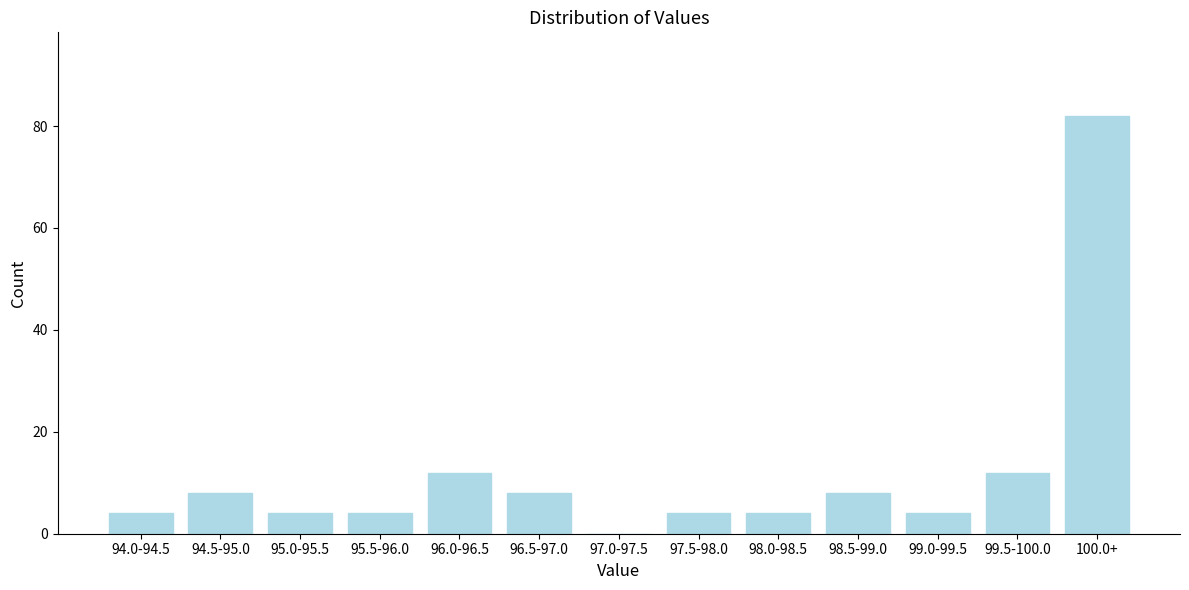

Reading right to left, extract all data points from this chart.

100.0+=82	99.5-100.0=12	99.0-99.5=4	98.5-99.0=8	98.0-98.5=4	97.5-98.0=4	97.0-97.5=0	96.5-97.0=8	96.0-96.5=12	95.5-96.0=4	95.0-95.5=4	94.5-95.0=8	94.0-94.5=4